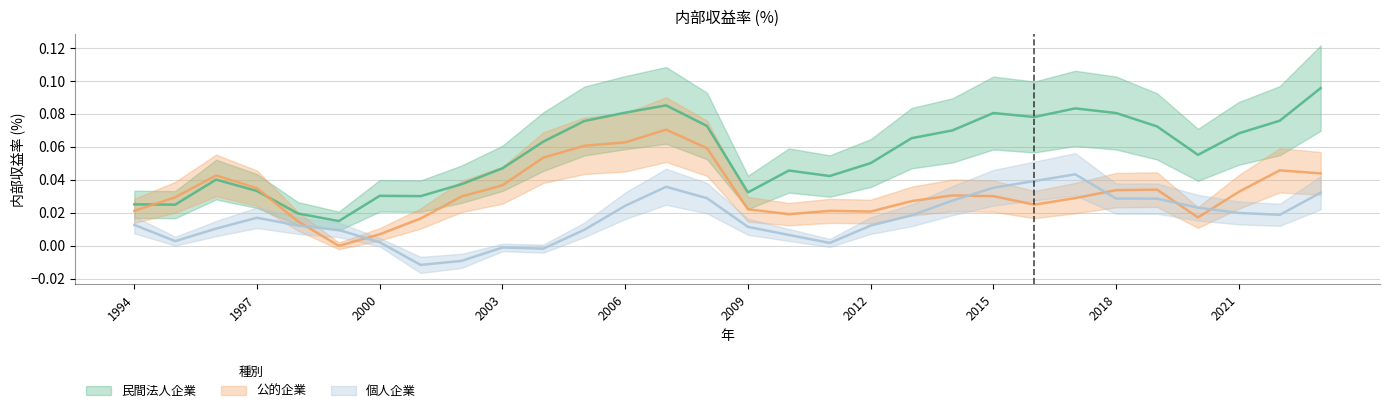

At how many categories does at least one series exceed 0?

30